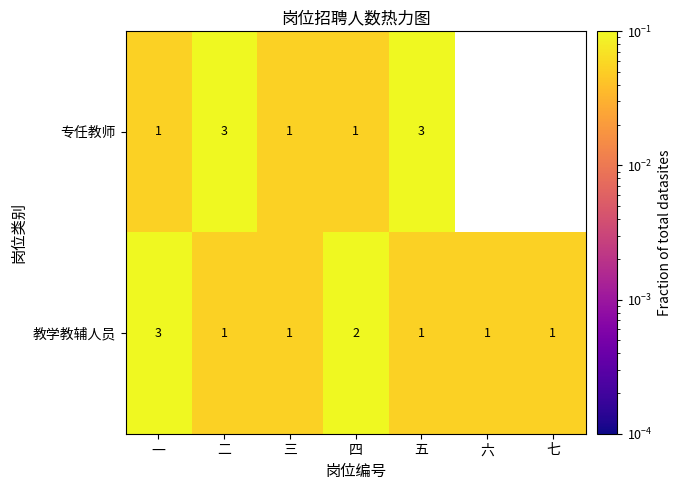

Read the 教学教辅人员 value at 一.

3